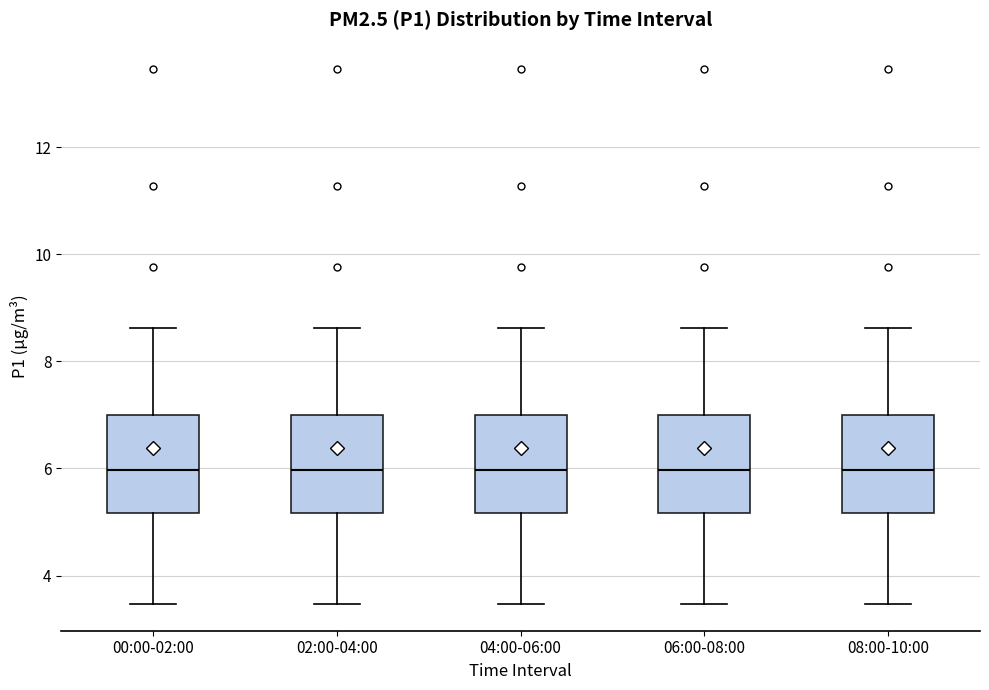

Where does the upper whisker of the box for 00:00-02:00 end on the y-axis? The values are not printed on the chart, so give them approximately, as read against the axis.

8.6